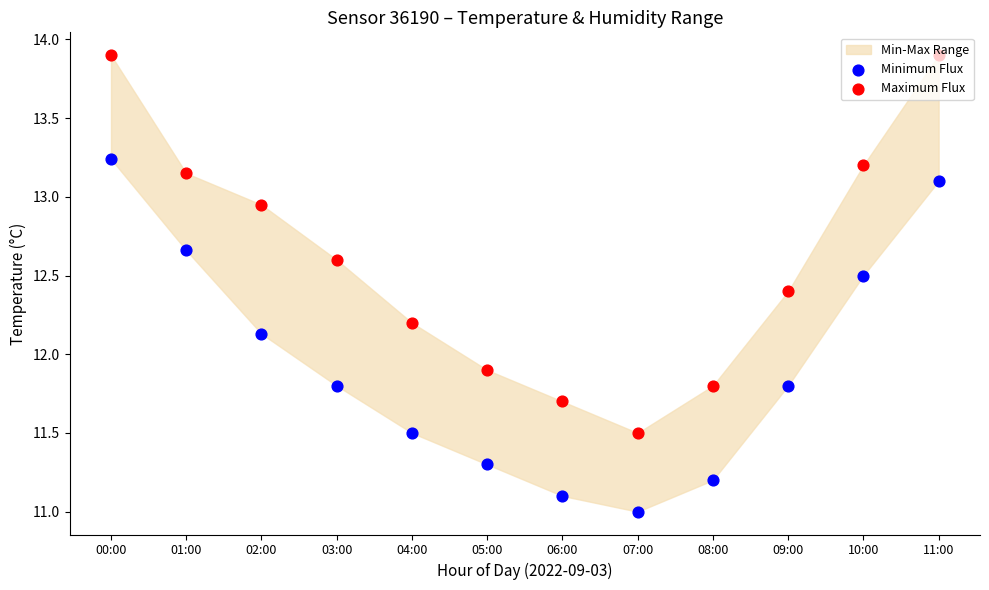

Is the value of Maximum Flux at 04:00 greater than the value of Minimum Flux at 00:00?

No